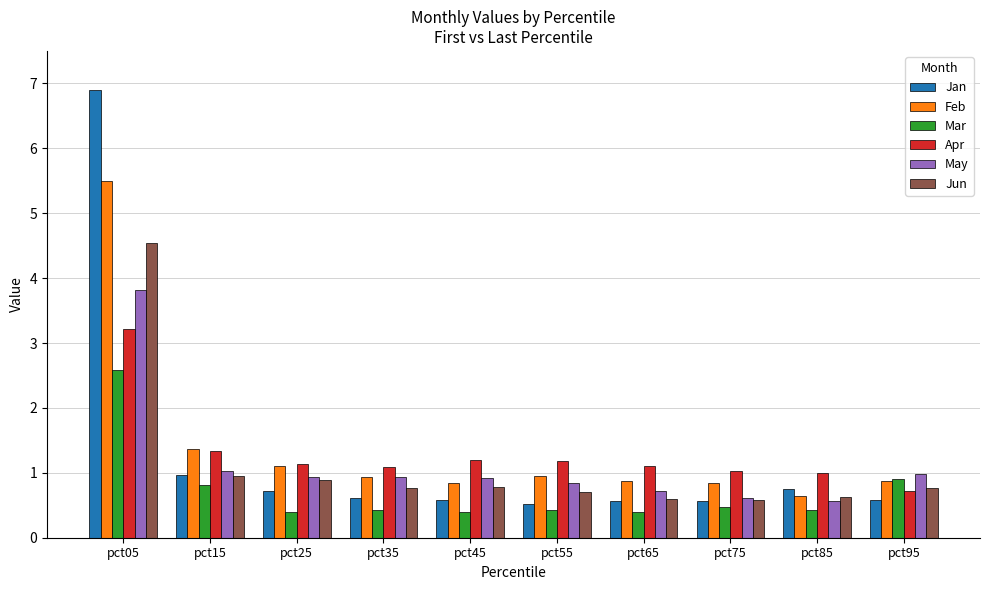

What is the sum of all Mar values?

7.2